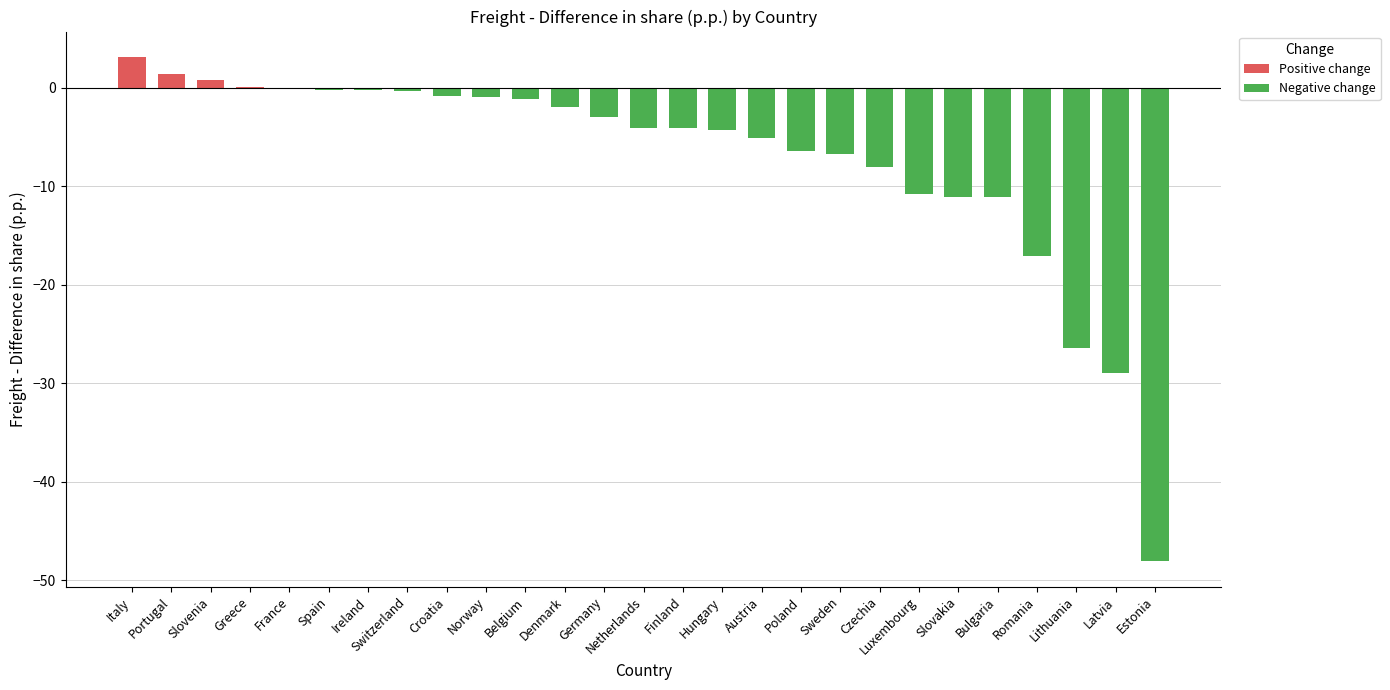

Are the bars horizontal?

No